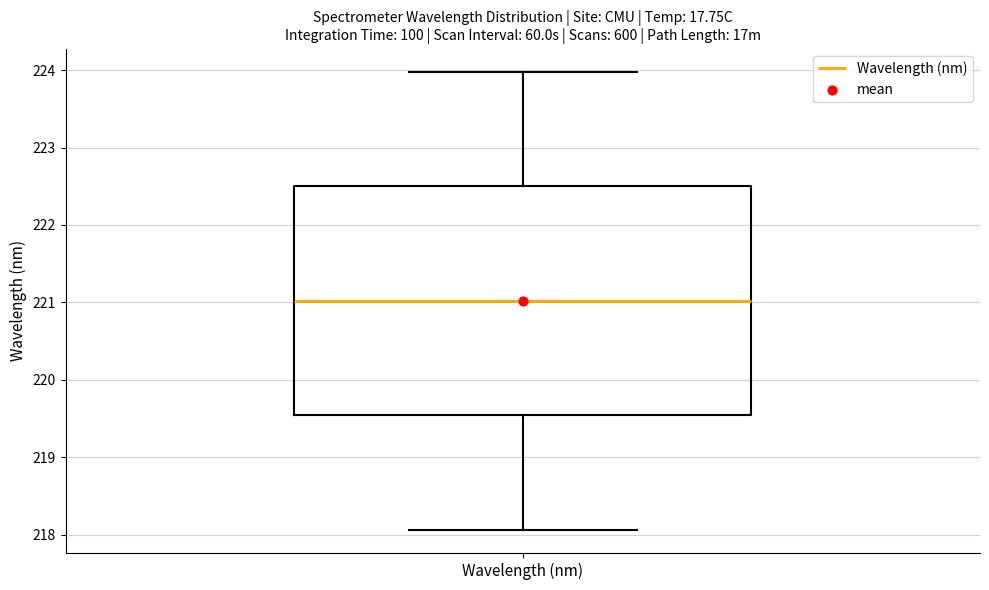

Where is the upper edge of the box for Wavelength (nm) on the y-axis? The values are not printed on the chart, so give them approximately, as read against the axis.

222.5